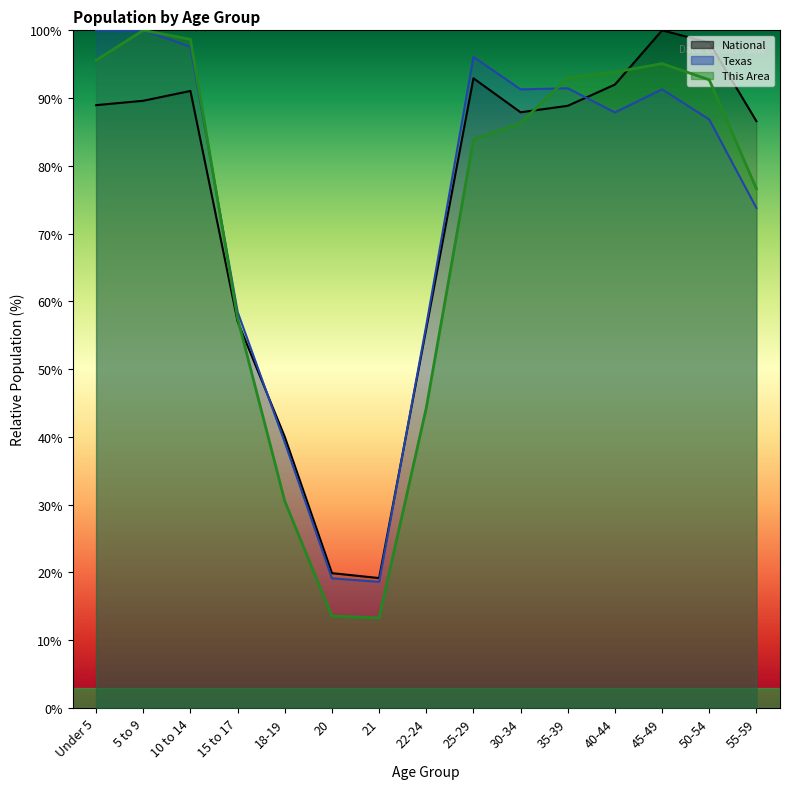

Reading left to right, list all the values displayed in this chart.

This Area: Under 5=95.6	5 to 9=100.0	10 to 14=98.7	15 to 17=57.5	18-19=30.5	20=13.6	21=13.3	22-24=44.3	25-29=83.9	30-34=86.3	35-39=93.0	40-44=93.8	45-49=95.1	50-54=92.7	55-59=76.6
Texas: Under 5=100.0	5 to 9=100.0	10 to 14=97.6	15 to 17=58.5	18-19=39.2	20=19.1	21=18.6	22-24=56.5	25-29=96.1	30-34=91.3	35-39=91.4	40-44=87.9	45-49=91.3	50-54=86.8	55-59=73.8
National: Under 5=89.0	5 to 9=89.6	10 to 14=91.1	15 to 17=57.0	18-19=40.0	20=19.9	21=19.2	22-24=56.0	25-29=92.9	30-34=87.9	35-39=88.9	40-44=92.0	45-49=100.0	50-54=98.2	55-59=86.6